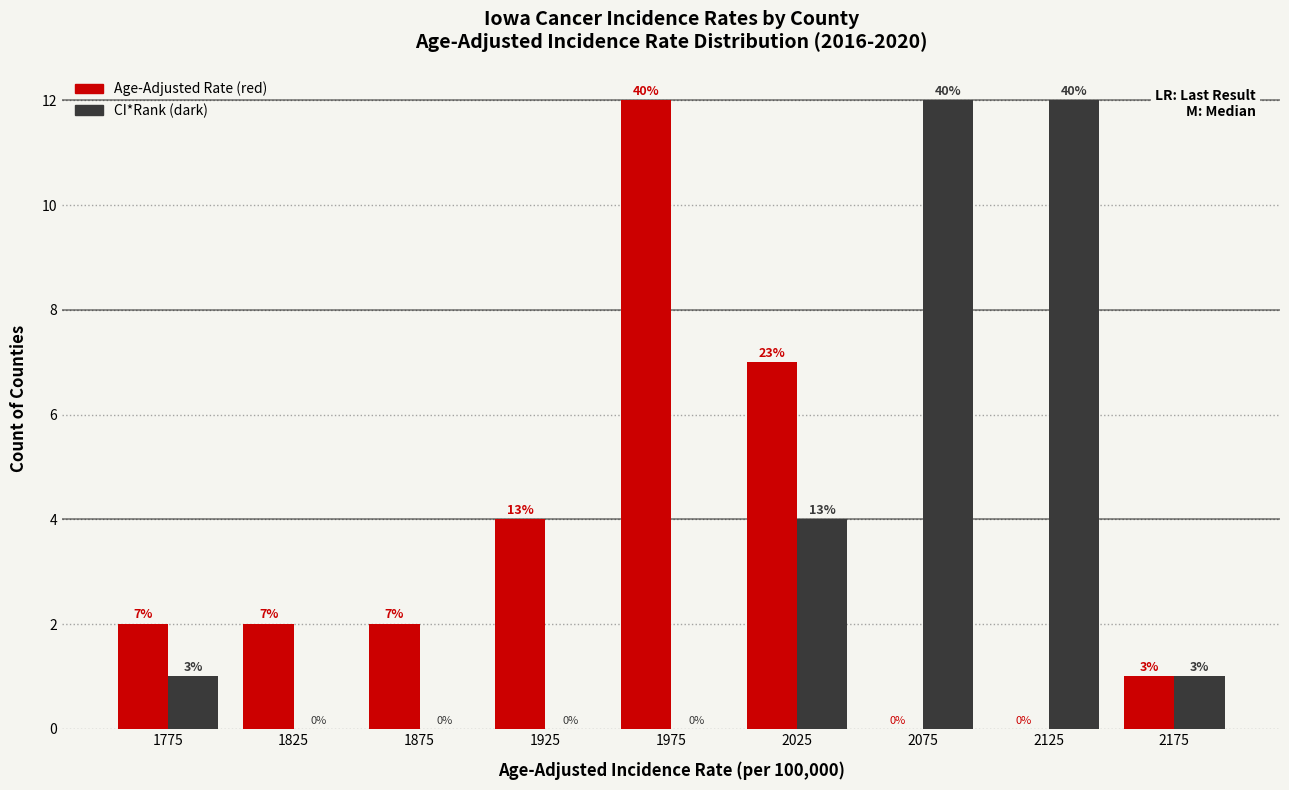

Reading left to right, extract all data points from this chart.

Age-Adjusted Rate (red): 1775=2	1825=2	1875=2	1925=4	1975=12	2025=7	2075=0	2125=0	2175=1
CI*Rank (dark): 1775=1	1825=0	1875=0	1925=0	1975=0	2025=4	2075=12	2125=12	2175=1